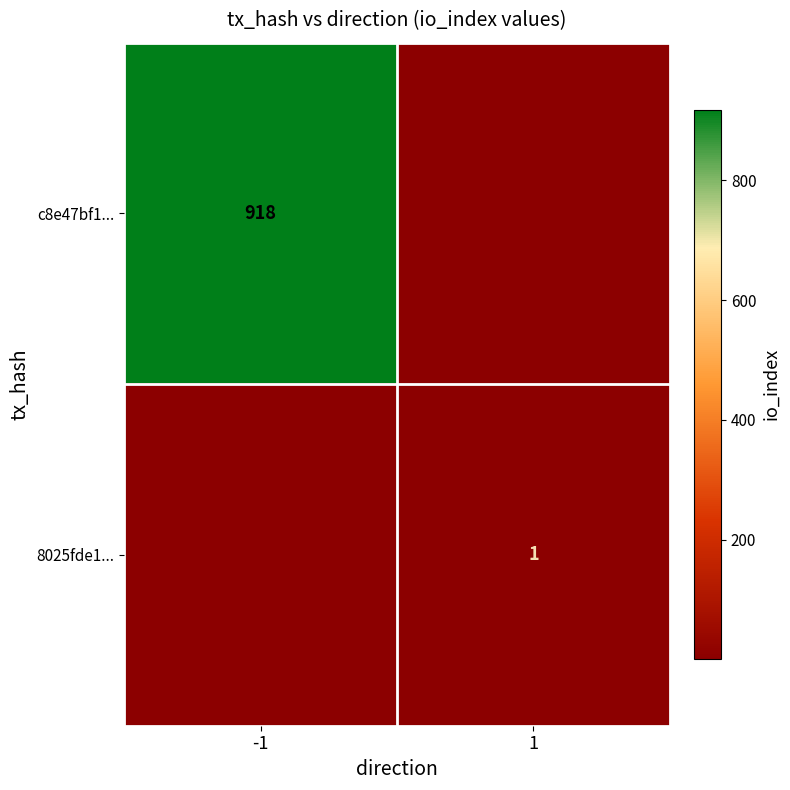

The 8025fde1... series shows 1 at 1. True or false?

True